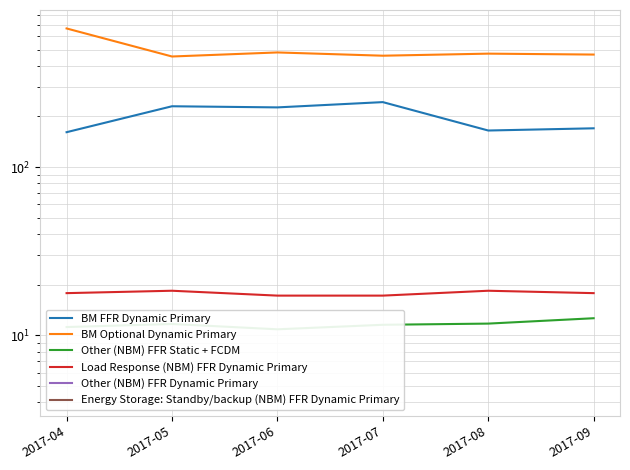

What is the sum of all BM FFR Dynamic Primary values?

1196.7